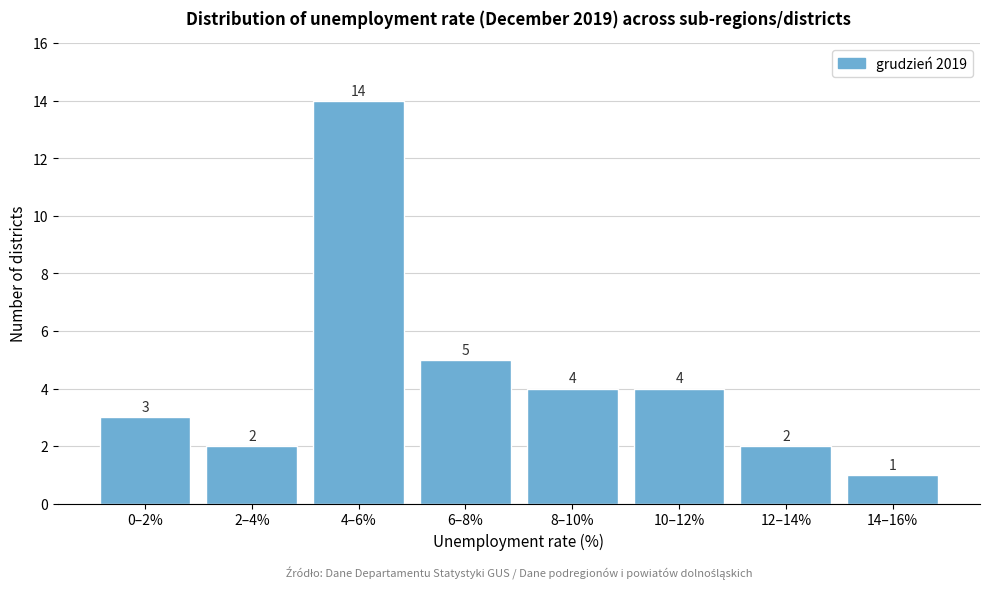

Reading left to right, what are all the values shown in this chart?

0–2%=3	2–4%=2	4–6%=14	6–8%=5	8–10%=4	10–12%=4	12–14%=2	14–16%=1